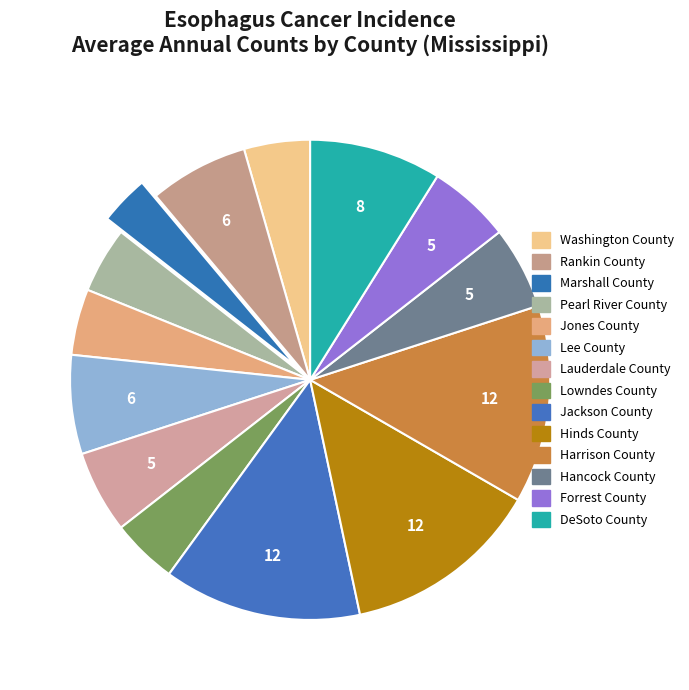

To the nearest percent, what is the difference between the largest and smallest slice percentages?

10%